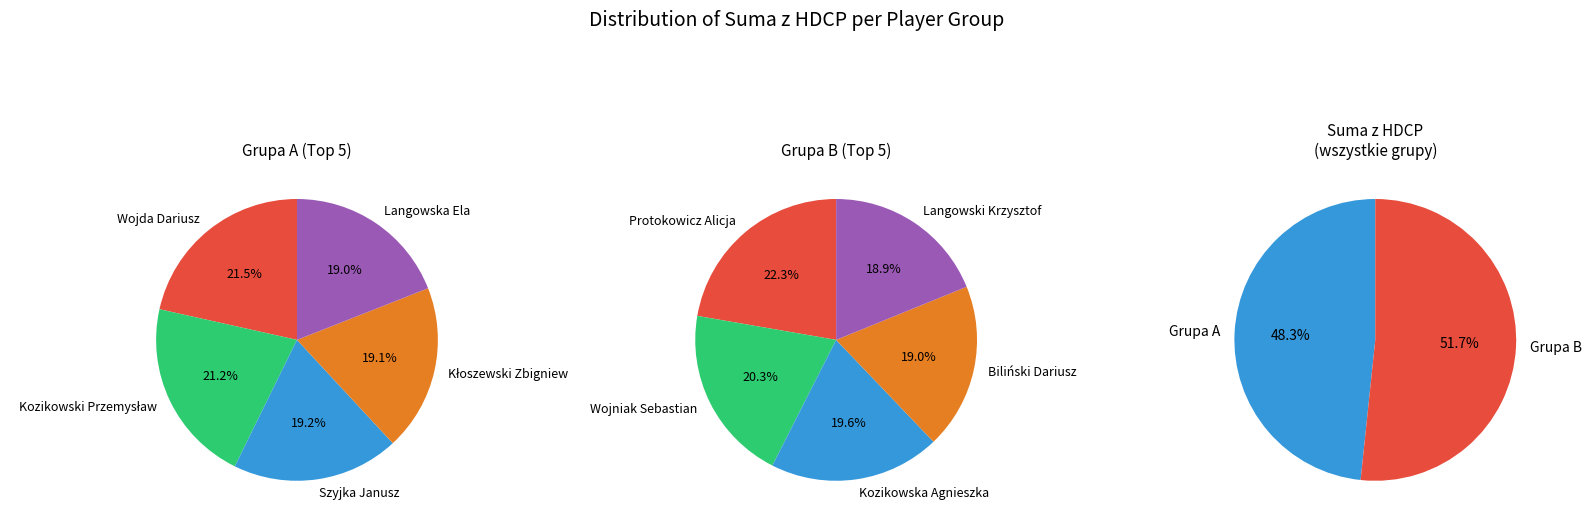

What percentage do 1 and 0 together represent?

42.7%